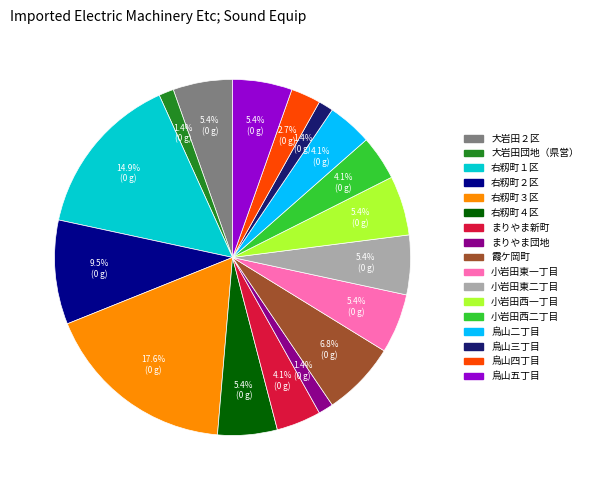

Is there any slice that represents more than half of the pie?

No